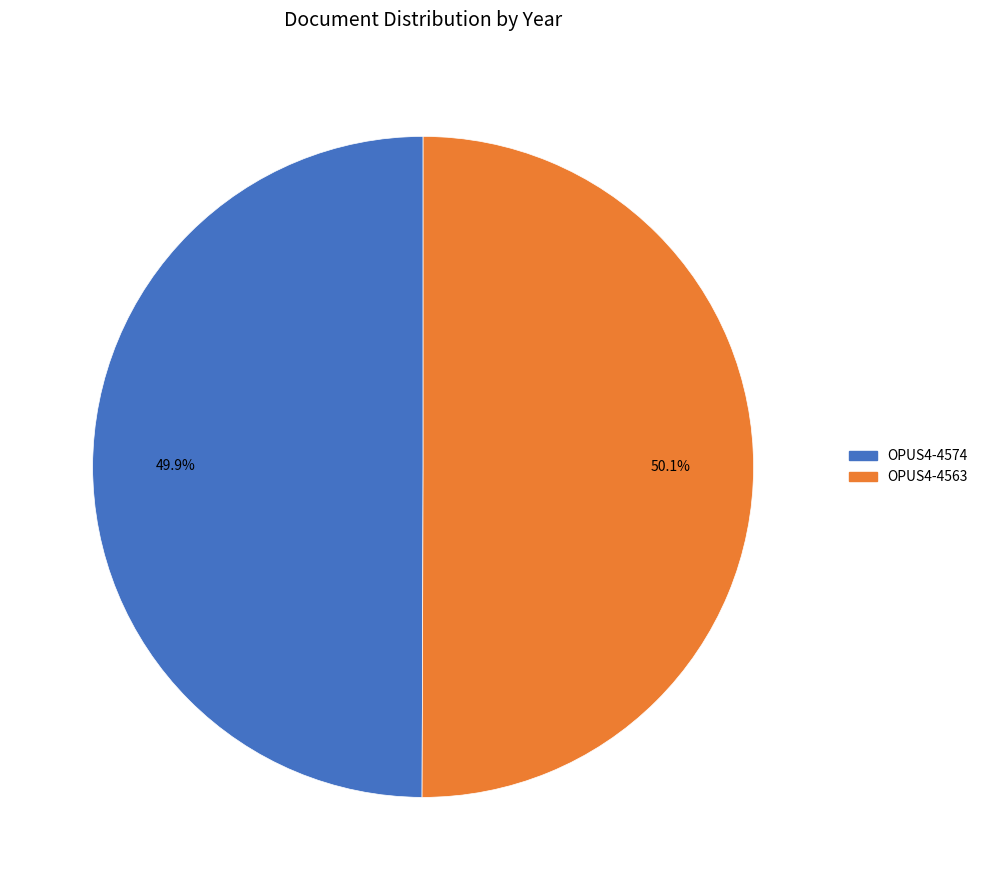

Count the number of slices in the pie.

2